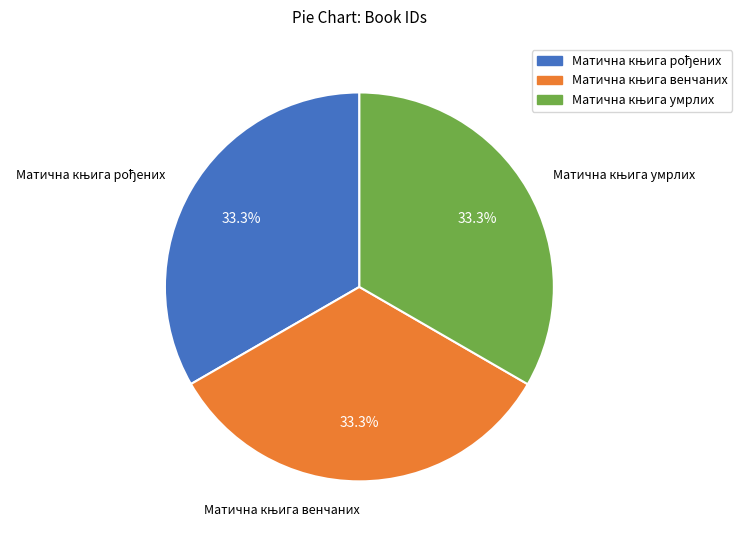

Is there a majority slice in this chart?

No